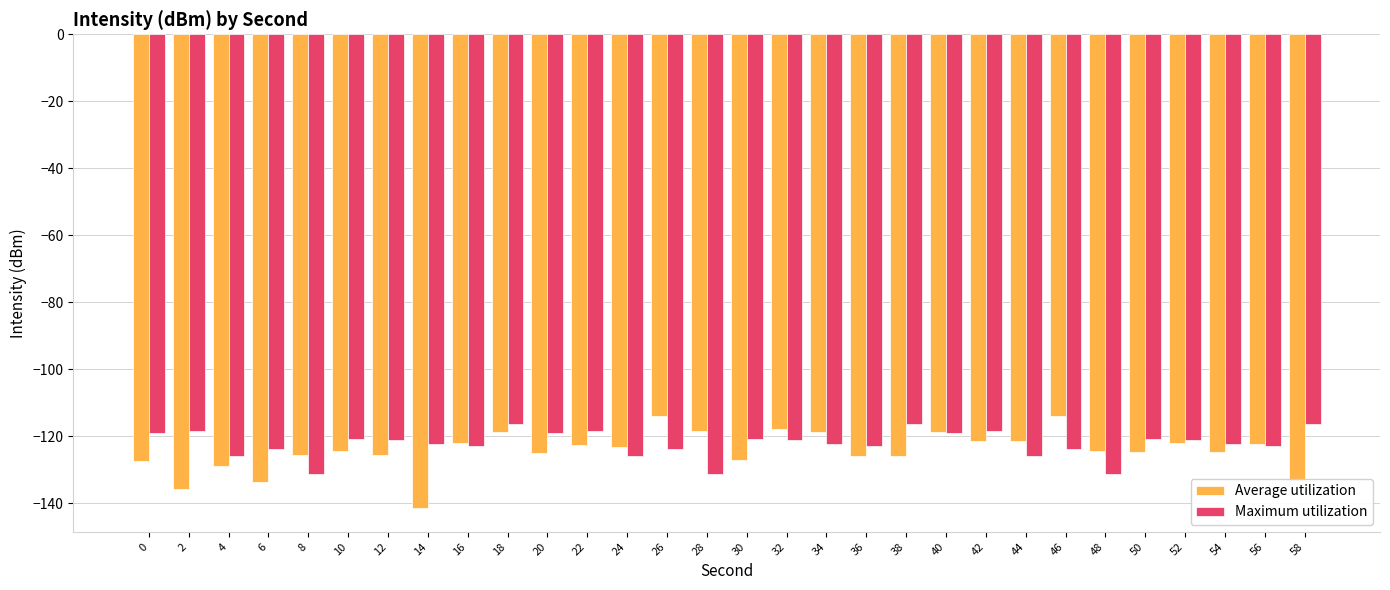

The Average utilization series shows -26.3 at 22. True or false?

False